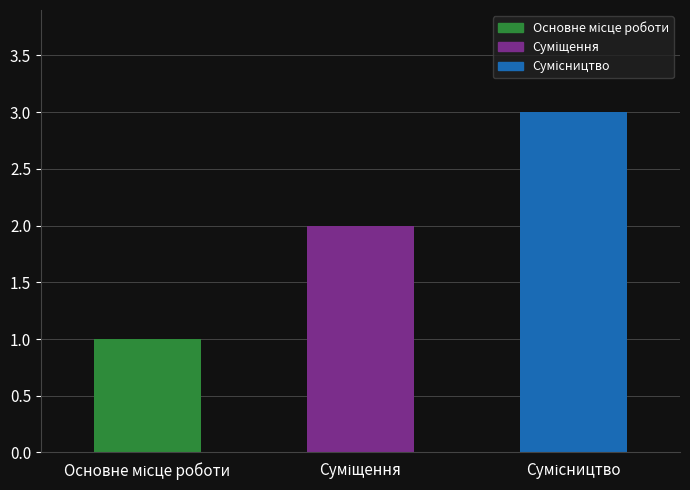

Reading right to left, list all the values displayed in this chart.

3	2	1